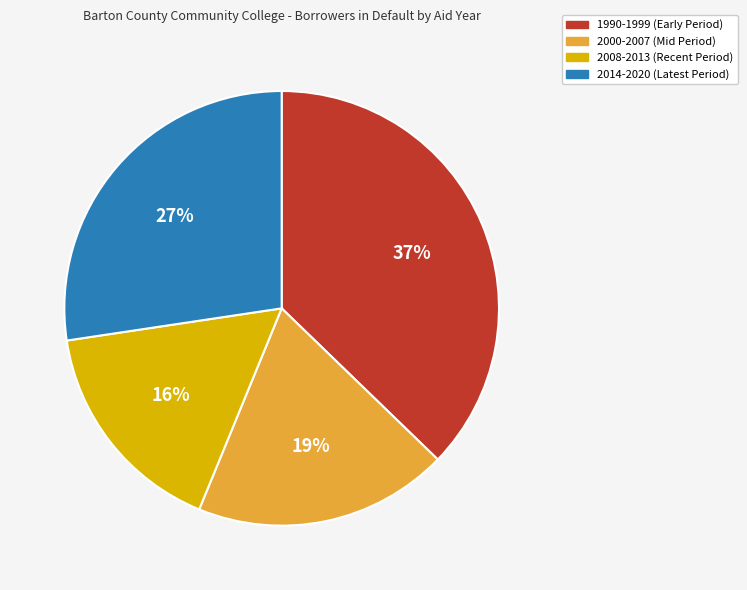

Does any single category account for the majority?

No